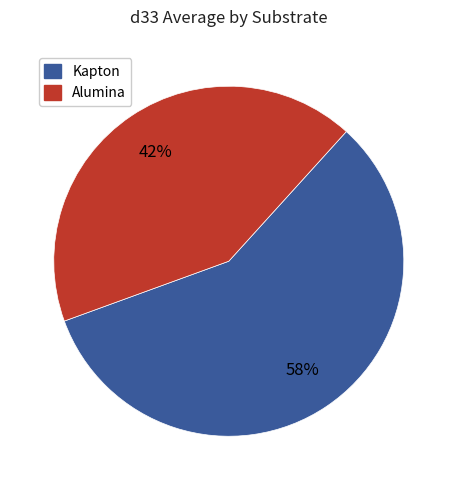

Is there any slice that represents more than half of the pie?

Yes